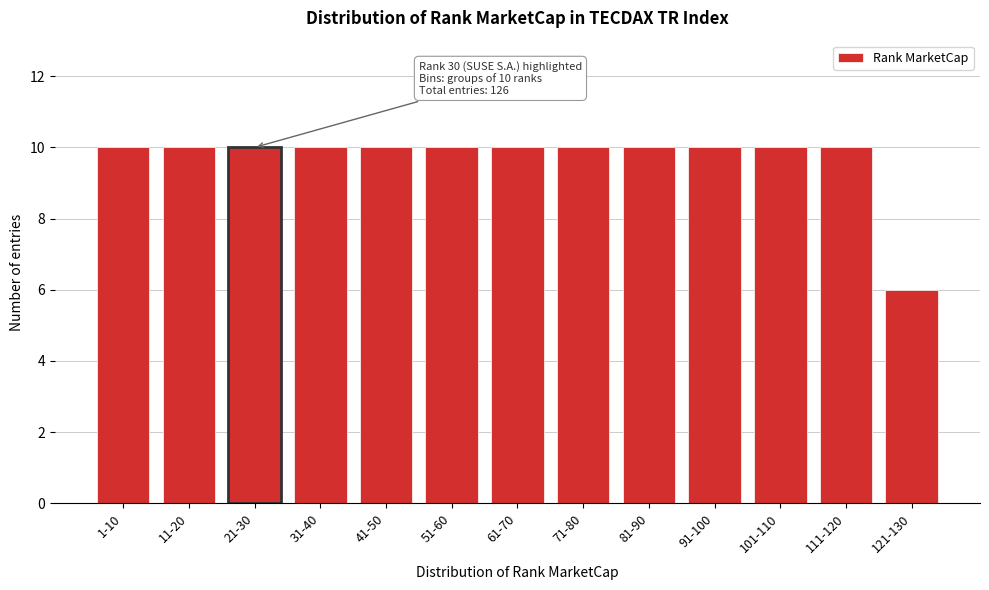

Reading left to right, what are all the values shown in this chart?

1-10=10	11-20=10	21-30=10	31-40=10	41-50=10	51-60=10	61-70=10	71-80=10	81-90=10	91-100=10	101-110=10	111-120=10	121-130=6